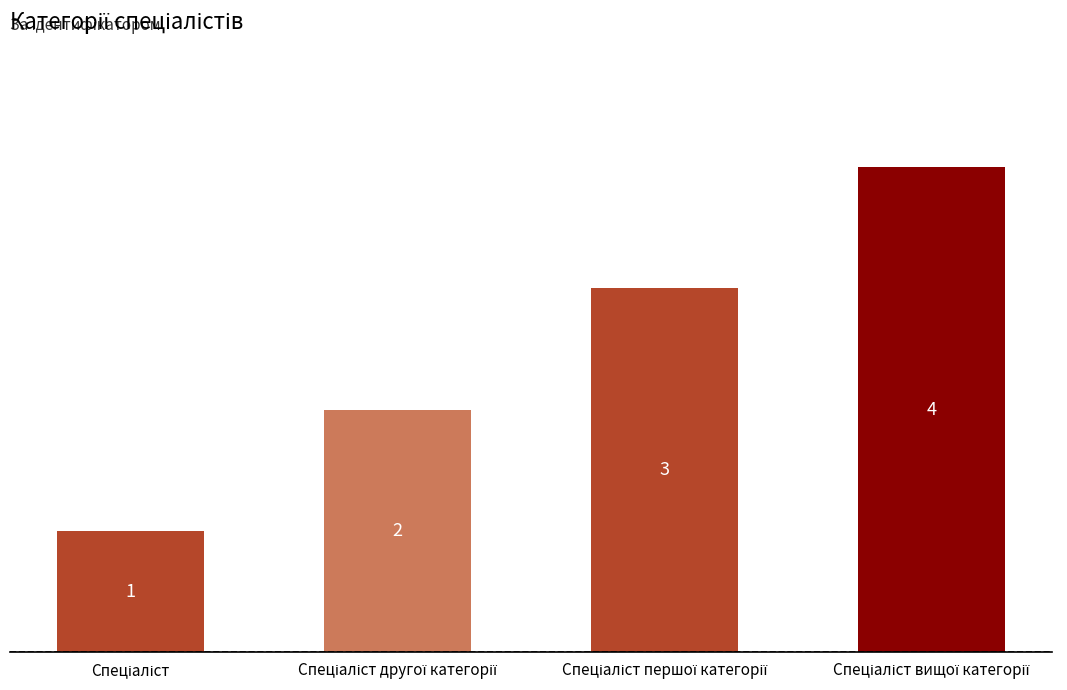

What is the sum of all values?

10